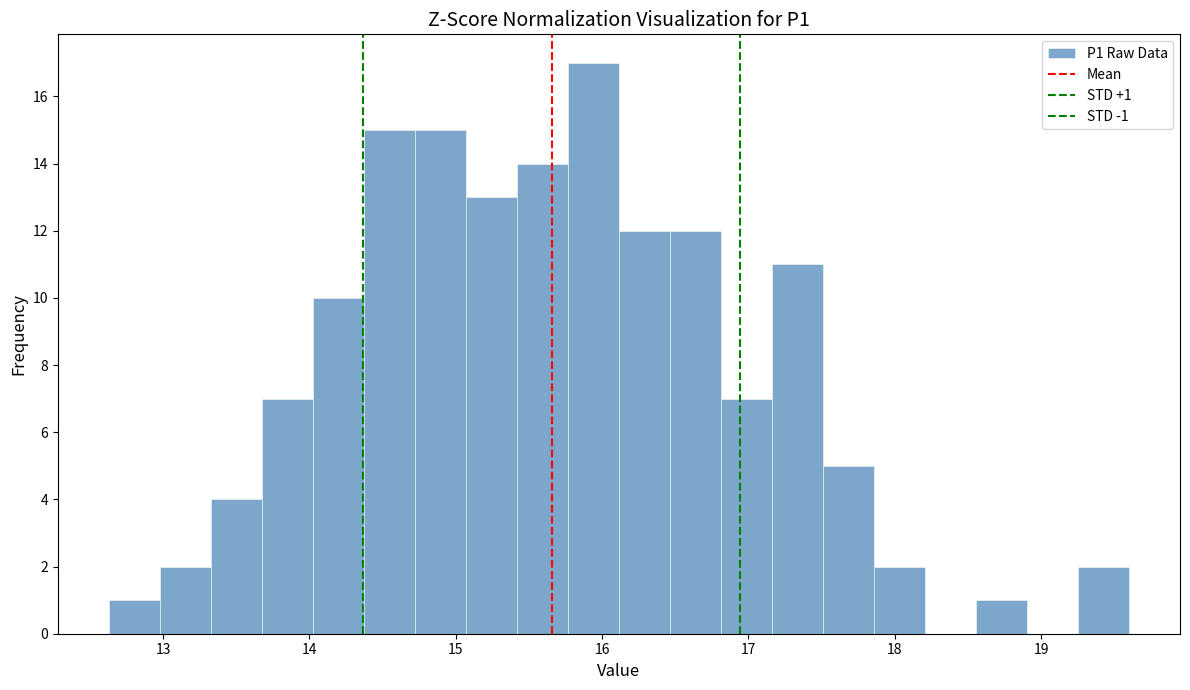

Around what value on the x-axis is the tallest bar? Give the approximate position of its centre, as read against the axis.

15.9